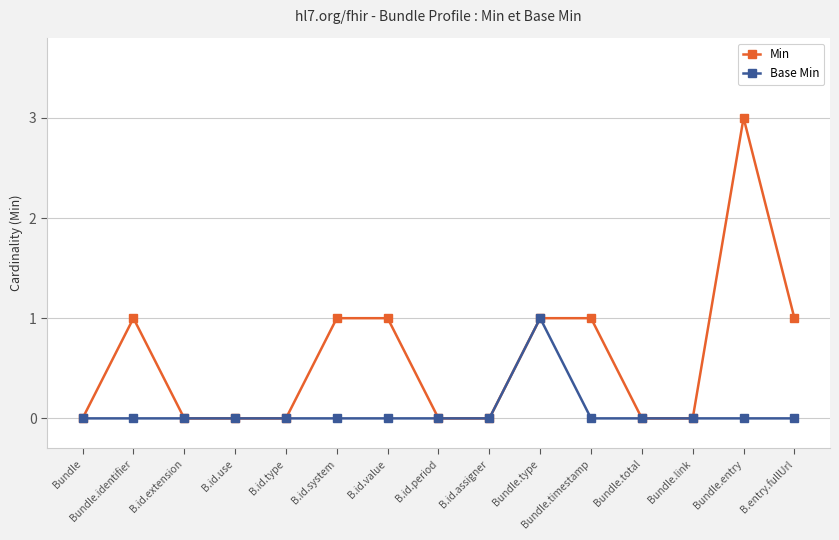

What is the greatest value displayed?

3